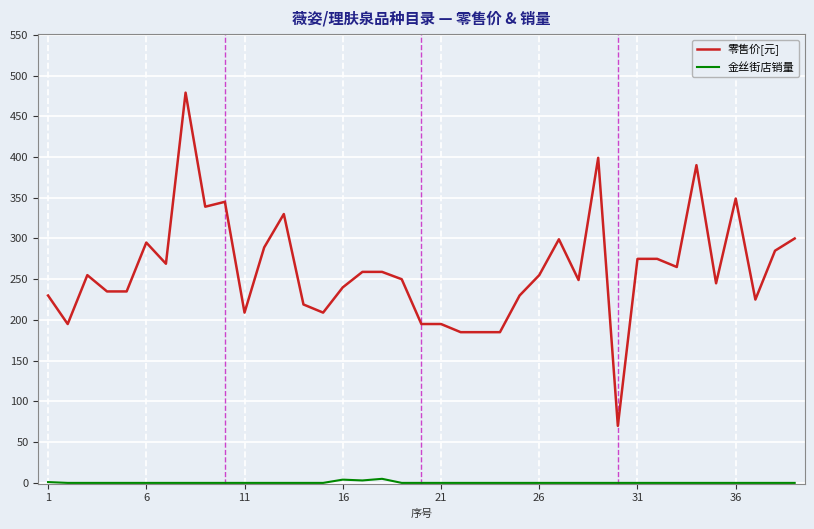

Which series has the largest range (max minus min)?

零售价[元]